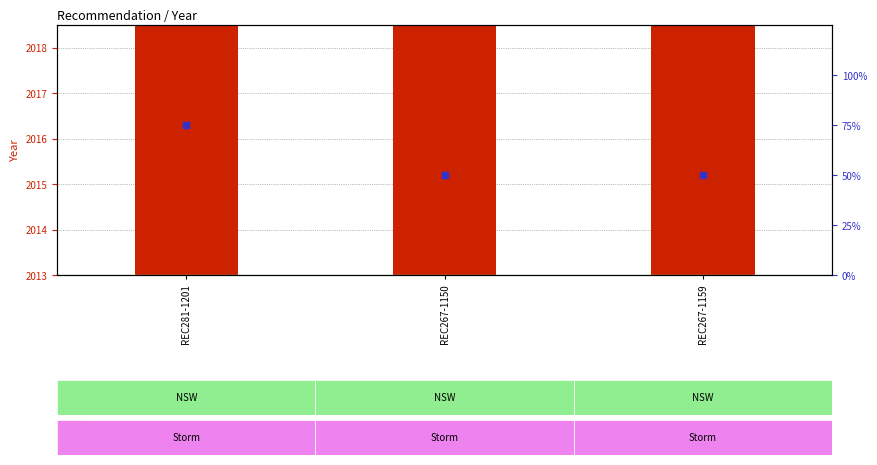

What are all the series names shown in the legend?

Year value, Percentile rank within the sample